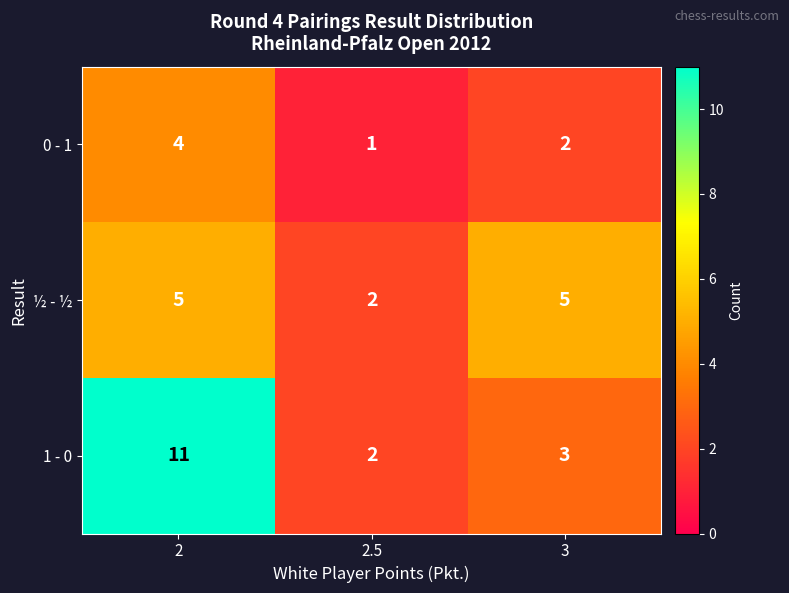

Rank the series by their average value, from highest to lowest.

1 - 0, ½ - ½, 0 - 1